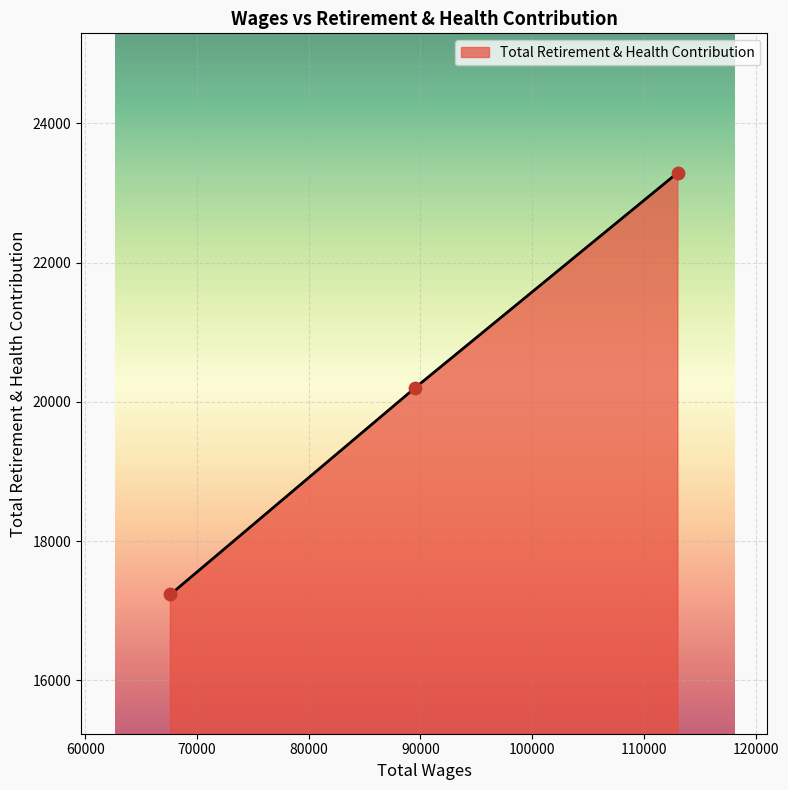

What is the minimum value shown in the chart?

17232